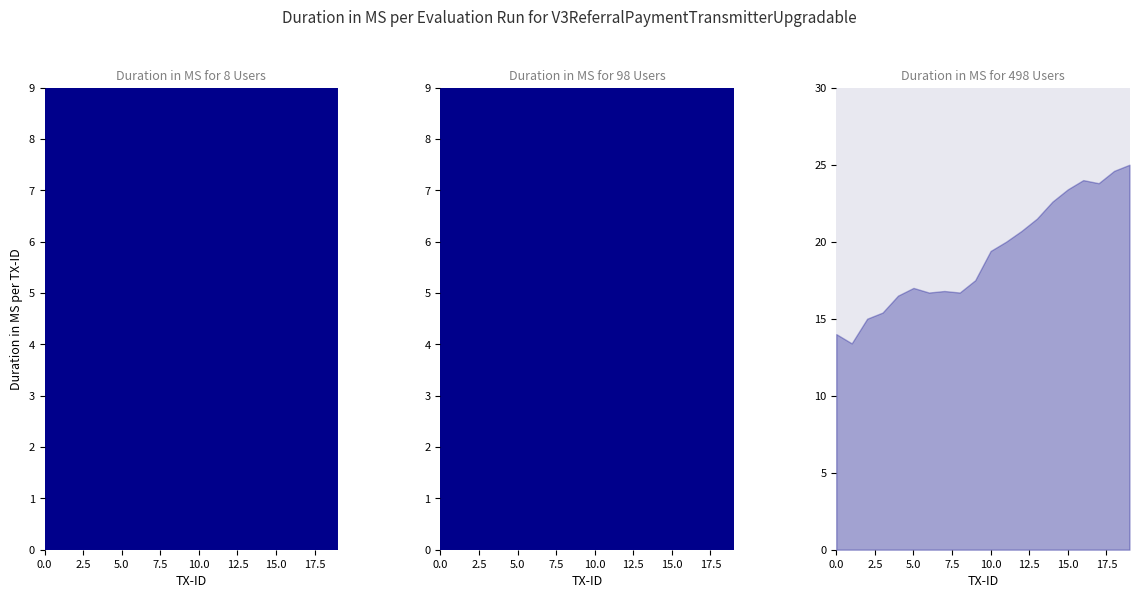

True or false: humidity and temperature intersect in this chart.

False